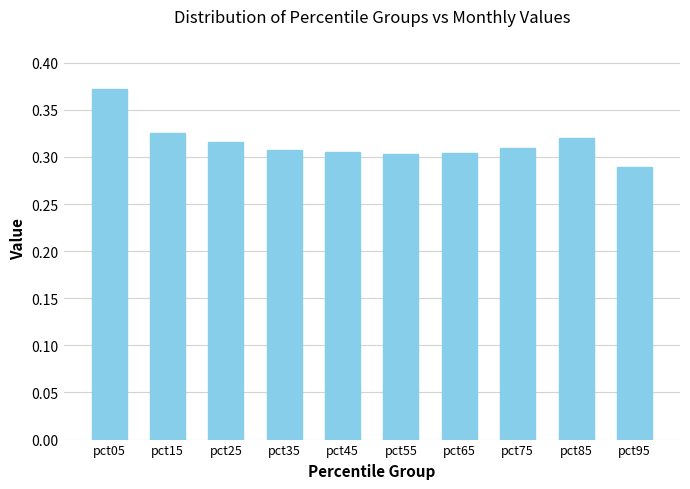

At which category does the chart reach its minimum across all series?

pct95